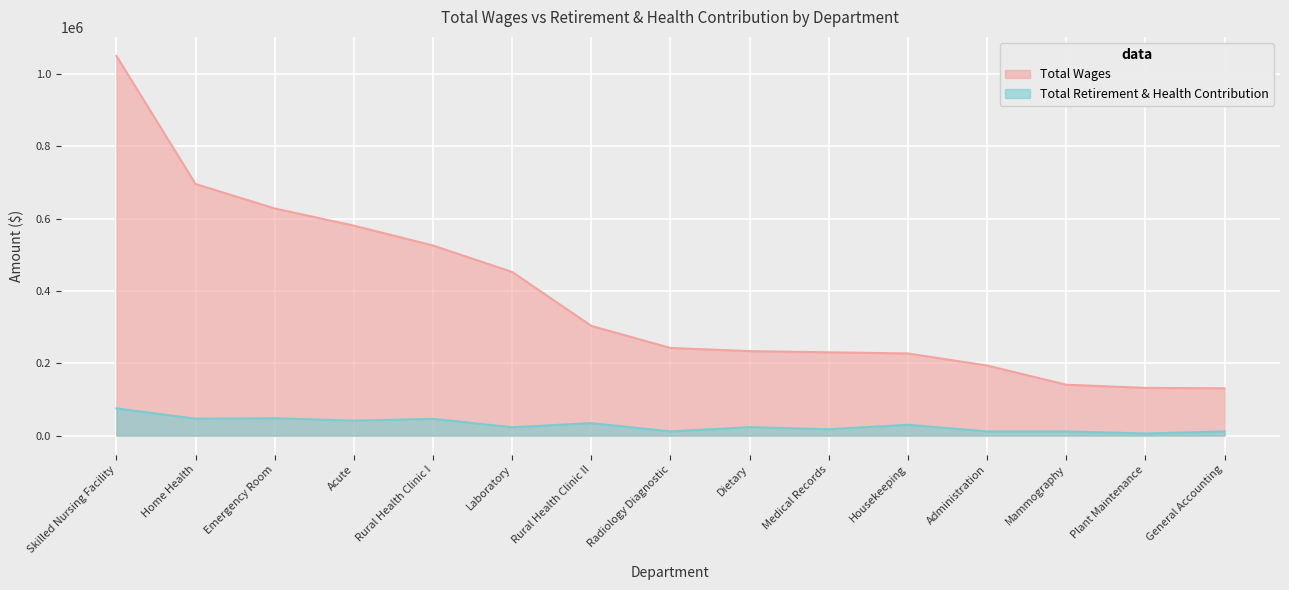

Is it true that Total Wages equals 297985 at Laboratory?

False